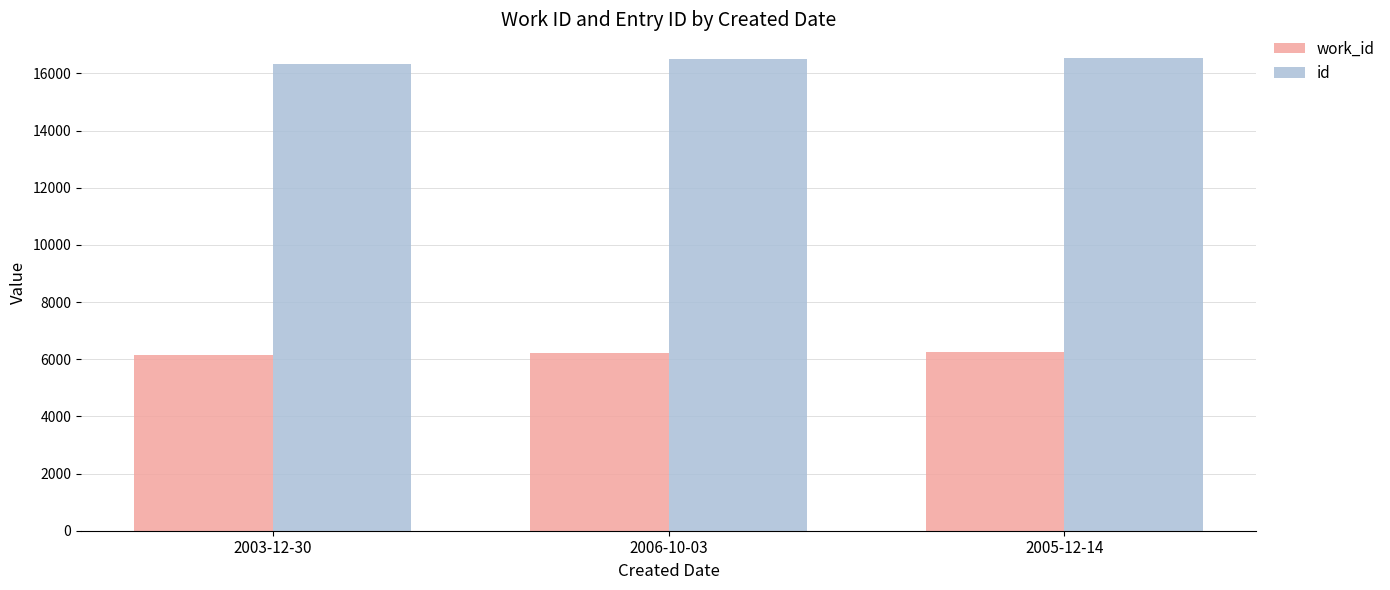

How many series are shown in this chart?

2